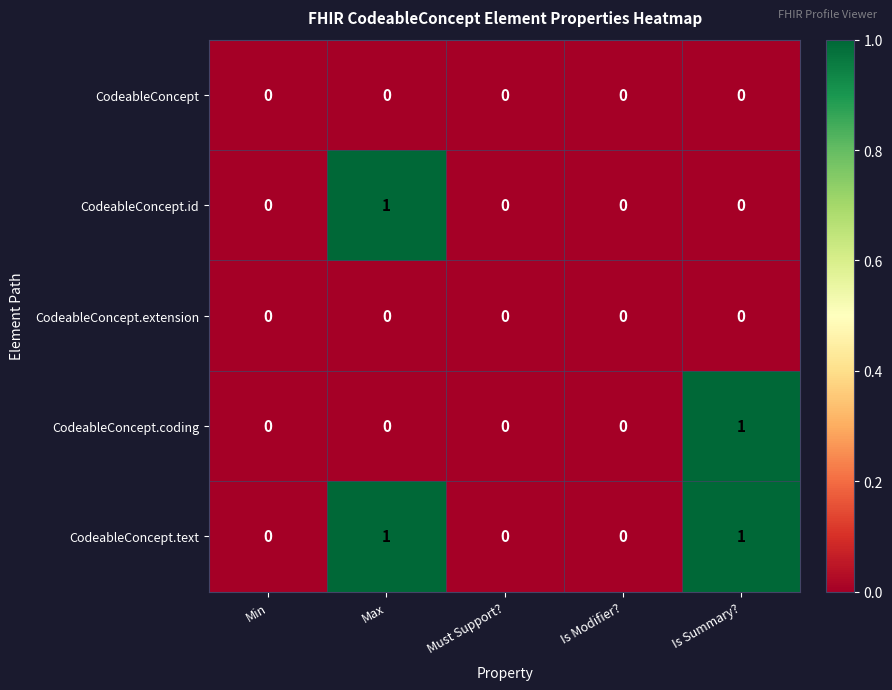

Is it true that CodeableConcept.extension equals 0 at Is Summary??

True